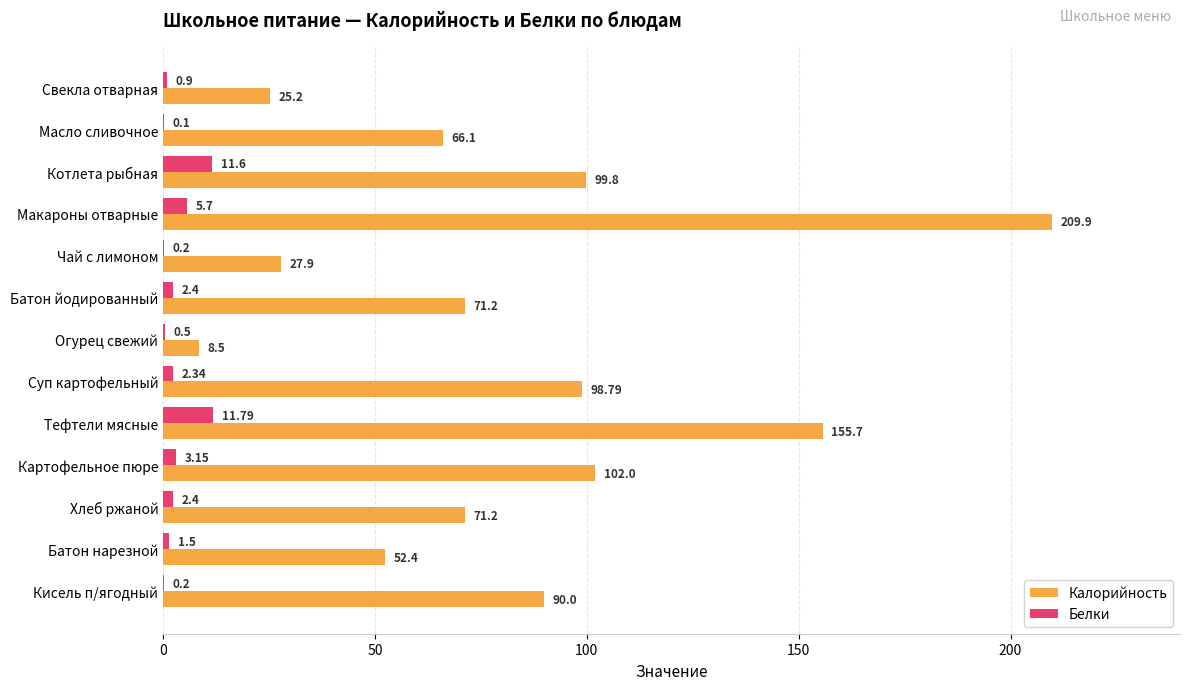

What is the greatest value displayed?

209.9